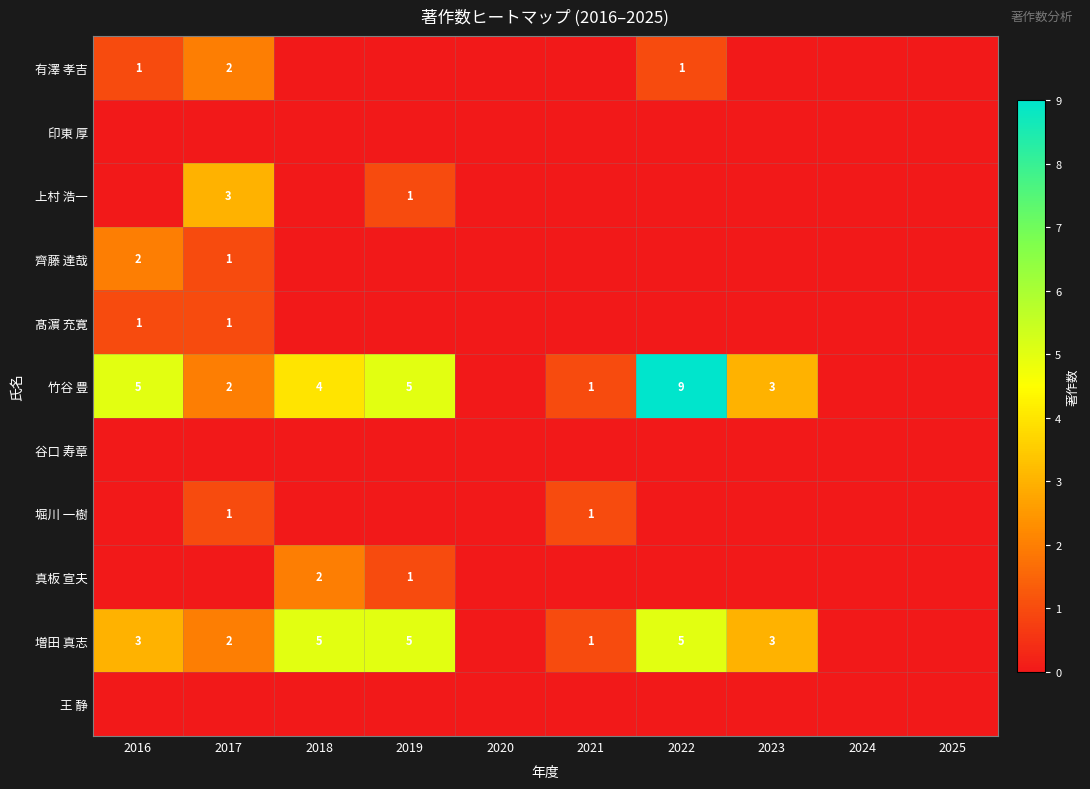

The 髙濵 充寛 series shows 0 at 2016. True or false?

False